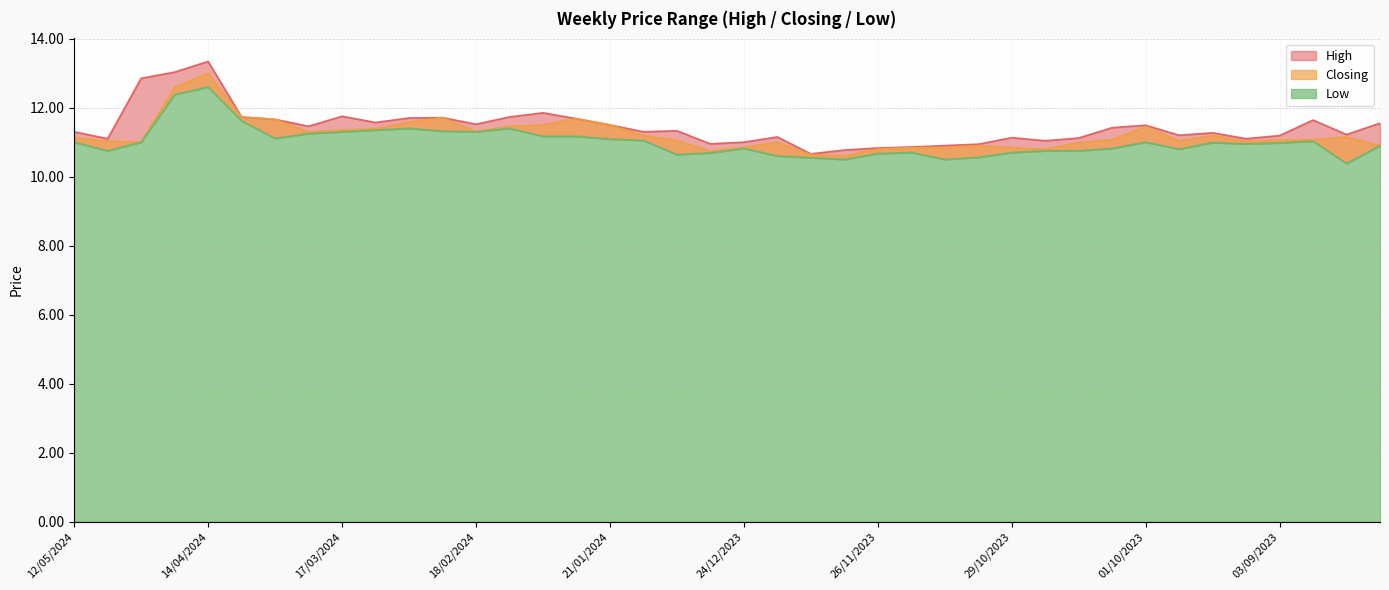

Between 28/01/2024 and 10/09/2023, which is larger?

28/01/2024